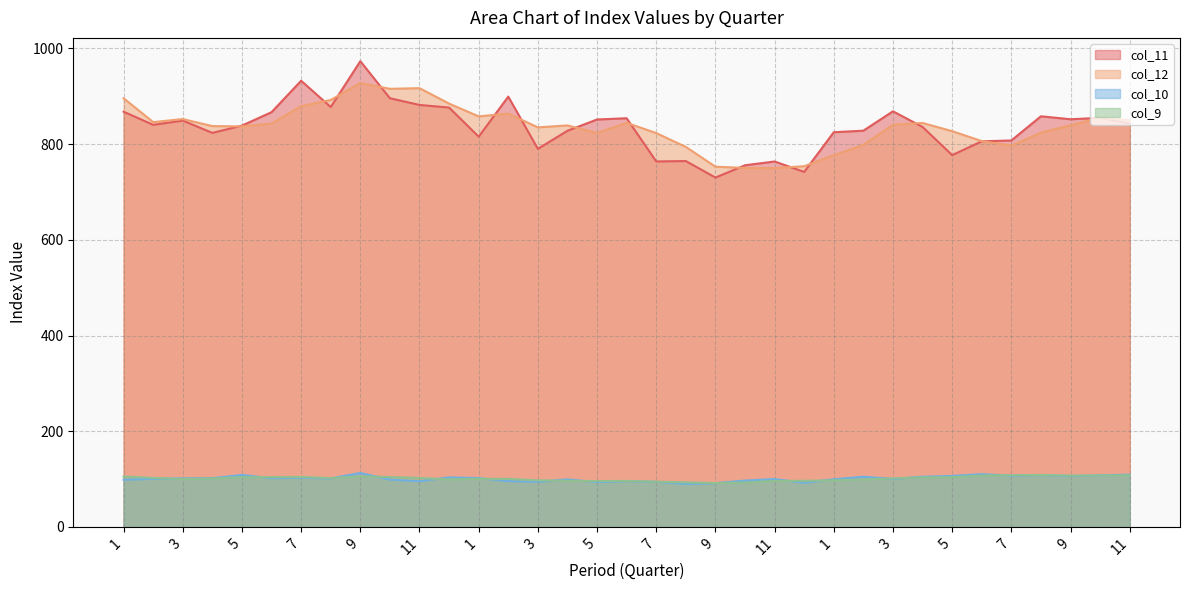

Where does the col_9_line series first go above 101?

1